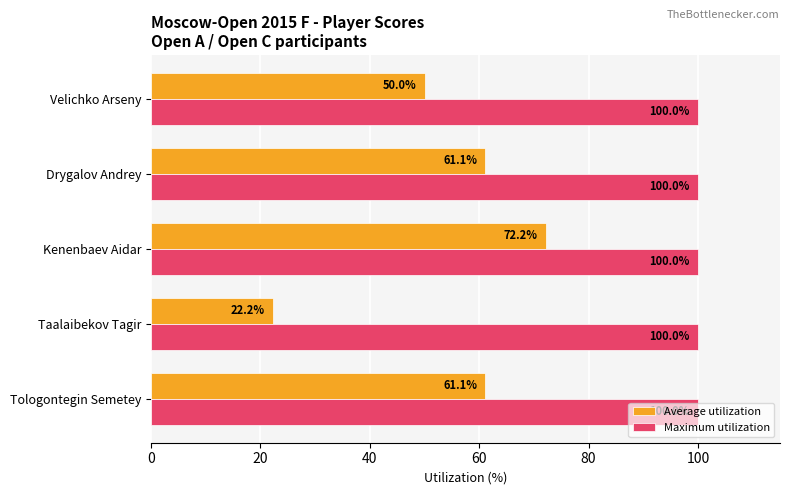

True or false: Average utilization has a value of 78.8 at Velichko Arseny.

False